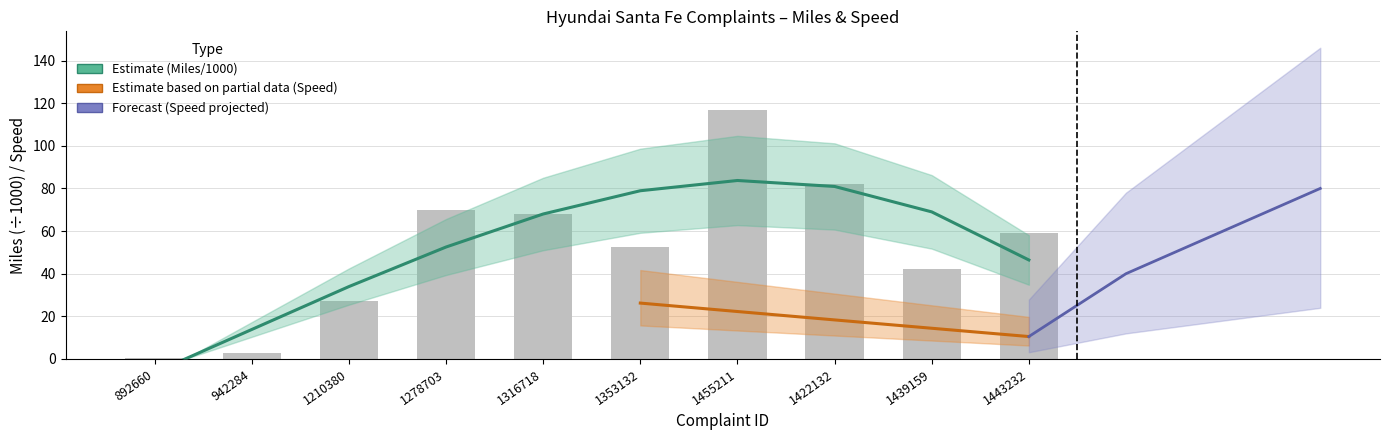

At which label is the value closest to 58?

1443232